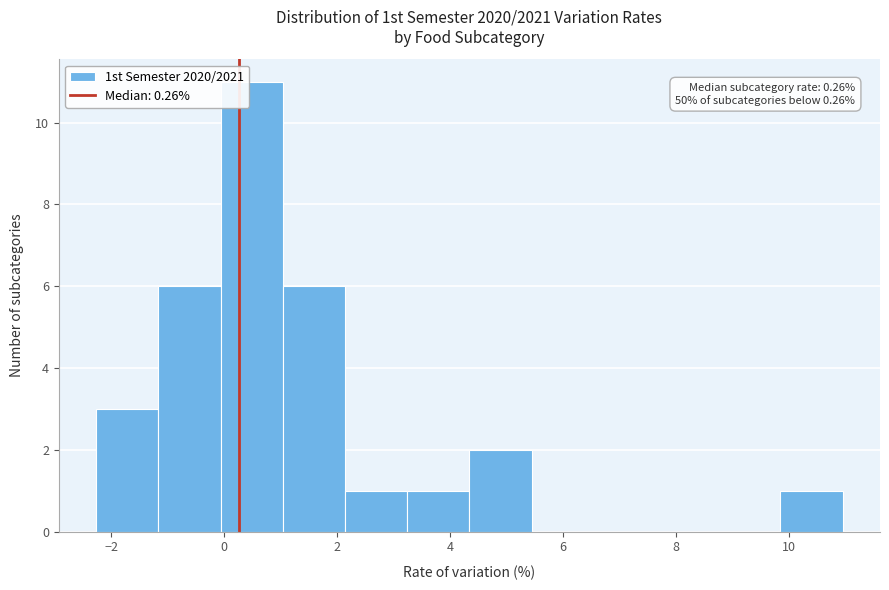

Which range on the x-axis has the tallest bar?

0.0 to 1.0